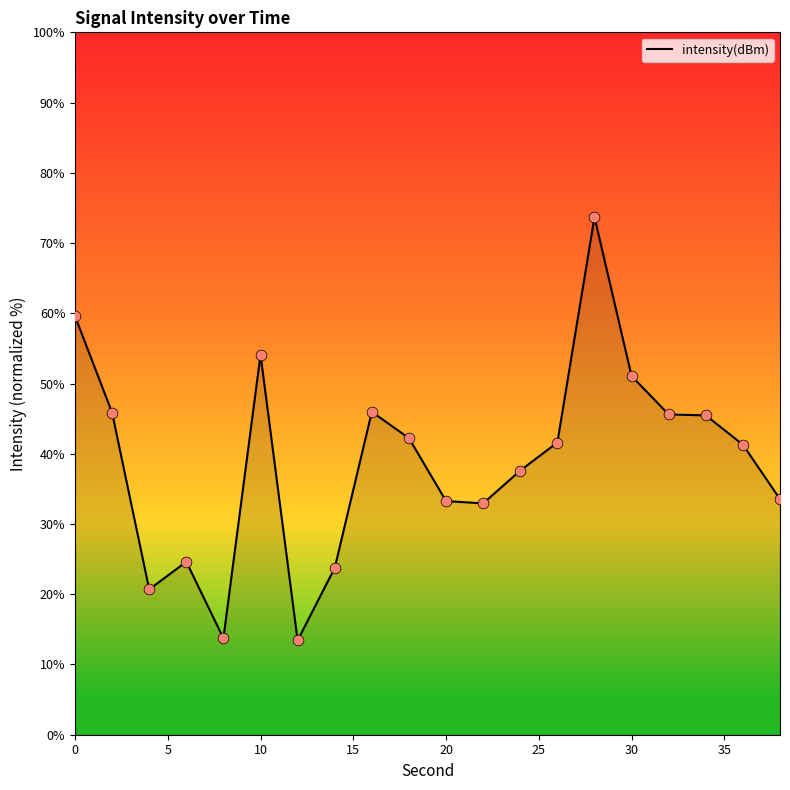

What is the maximum value shown in the chart?

73.7